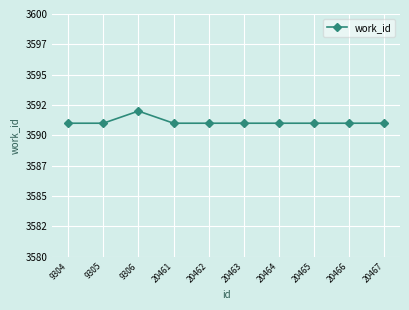

Is this an area chart (filled region under the line)?

No